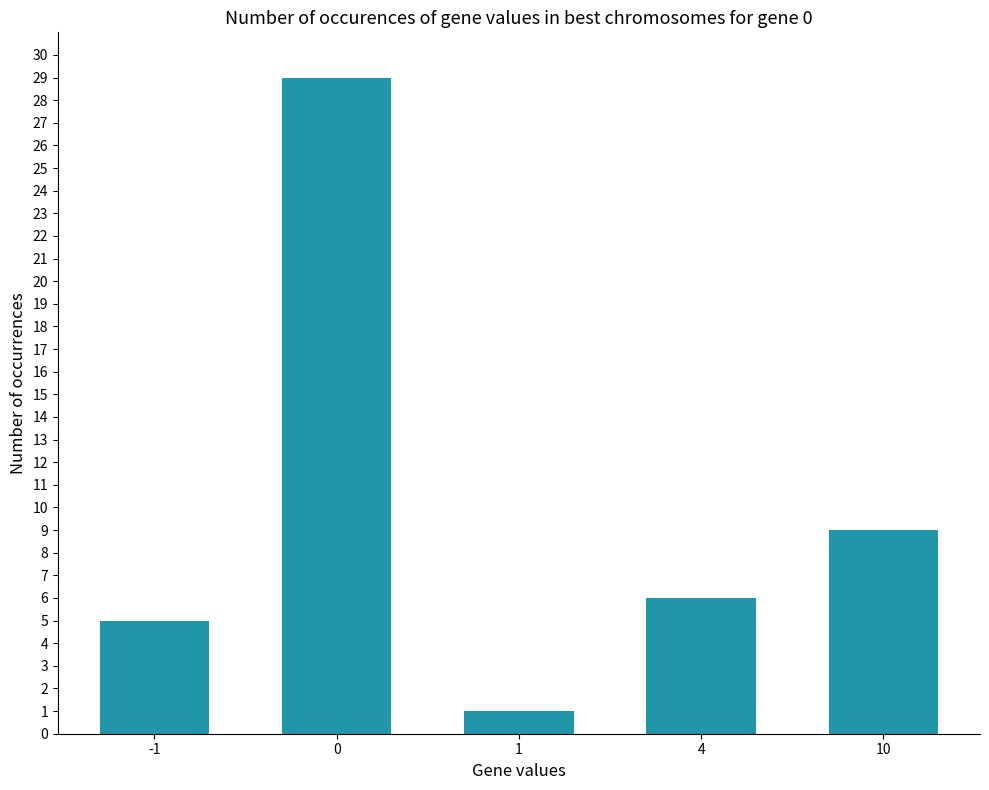

What is the minimum value shown in the chart?

1